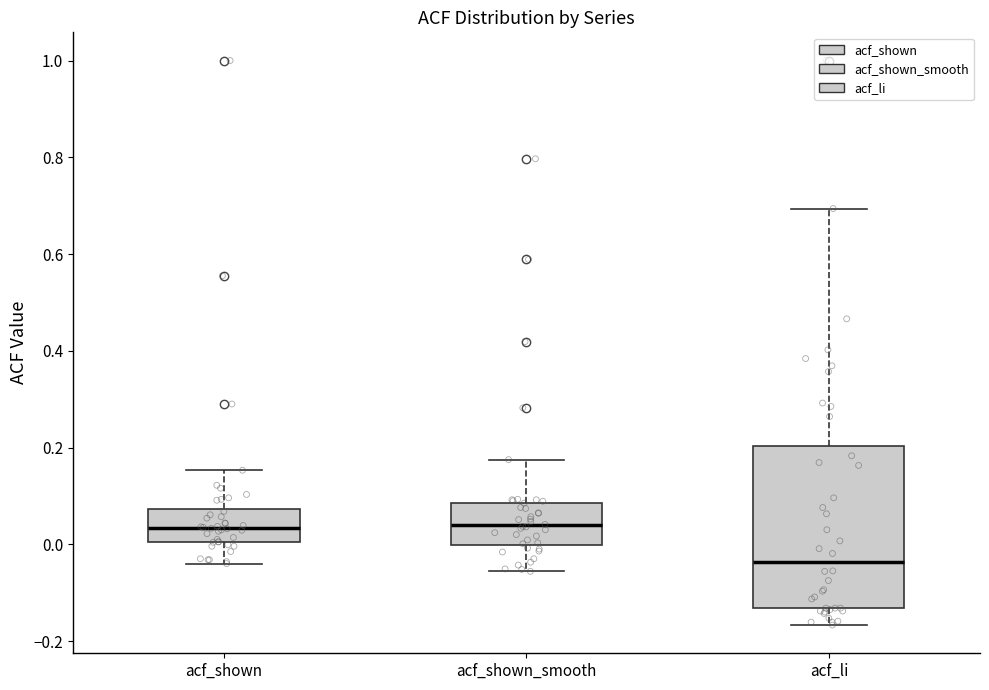

Reading left to right, transcribe this box plot: for each box, give where its median line is, the range the box spans, and where its two whiskers end, as read against the y-axis. The values are not printed on the chart, so give them approximately, as read against the axis.

acf_shown: median 0.04, box 0.00 to 0.08, whiskers -0.04 to 0.16
acf_shown_smooth: median 0.04, box 0.00 to 0.08, whiskers -0.06 to 0.18
acf_li: median -0.04, box -0.14 to 0.20, whiskers -0.16 to 0.70